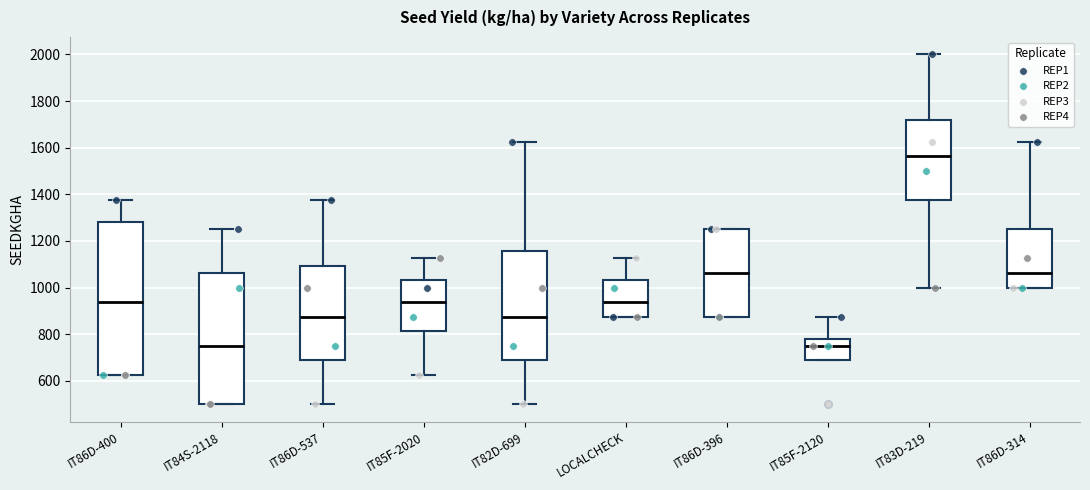

Reading left to right, transcribe this box plot: for each box, give where its median line is, the range the box spans, and where its two whiskers end, as read against the y-axis. The values are not printed on the chart, so give them approximately, as read against the axis.

IT86D-400: median 940, box 620 to 1280, whiskers 620 to 1380
IT84S-2118: median 760, box 500 to 1060, whiskers 500 to 1260
IT86D-537: median 880, box 680 to 1100, whiskers 500 to 1380
IT85F-2020: median 940, box 820 to 1040, whiskers 620 to 1120
IT82D-699: median 880, box 680 to 1160, whiskers 500 to 1620
LOCALCHECK: median 940, box 880 to 1040, whiskers 880 to 1120
IT86D-396: median 1060, box 880 to 1260, whiskers 880 to 1260
IT85F-2120: median 760, box 680 to 780, whiskers 680 to 880
IT83D-219: median 1560, box 1380 to 1720, whiskers 1000 to 2000
IT86D-314: median 1060, box 1000 to 1260, whiskers 1000 to 1620